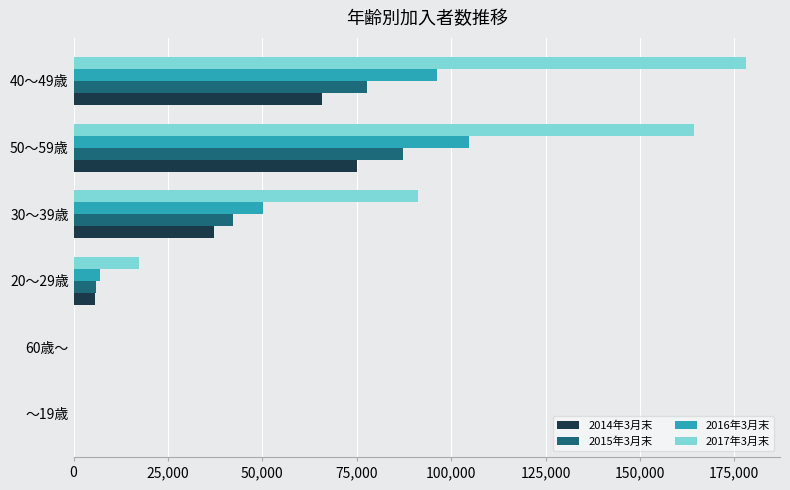

Which category has the highest value across all series?

40～49歳